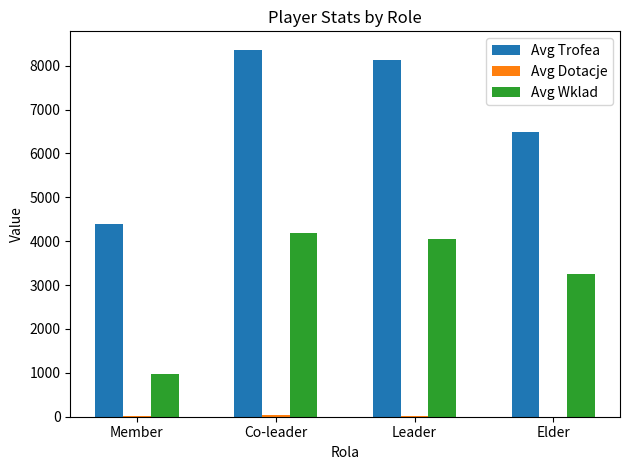

At which label is Avg Trofea closest to 6374?

Elder